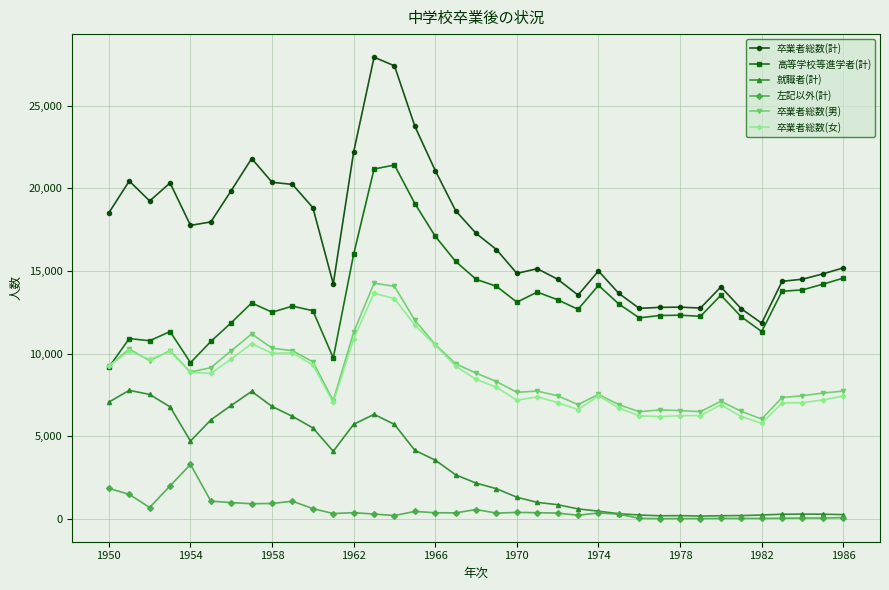

True or false: 卒業者総数(女) has more than 0 interior local peaks.

True